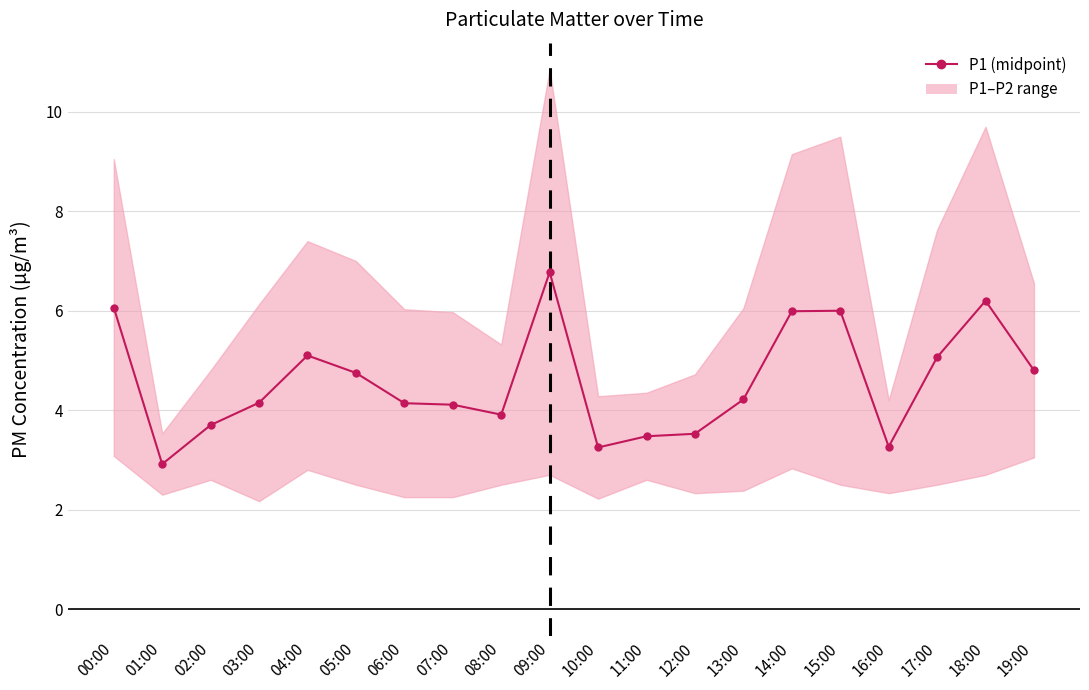

What is the average value?

4.6